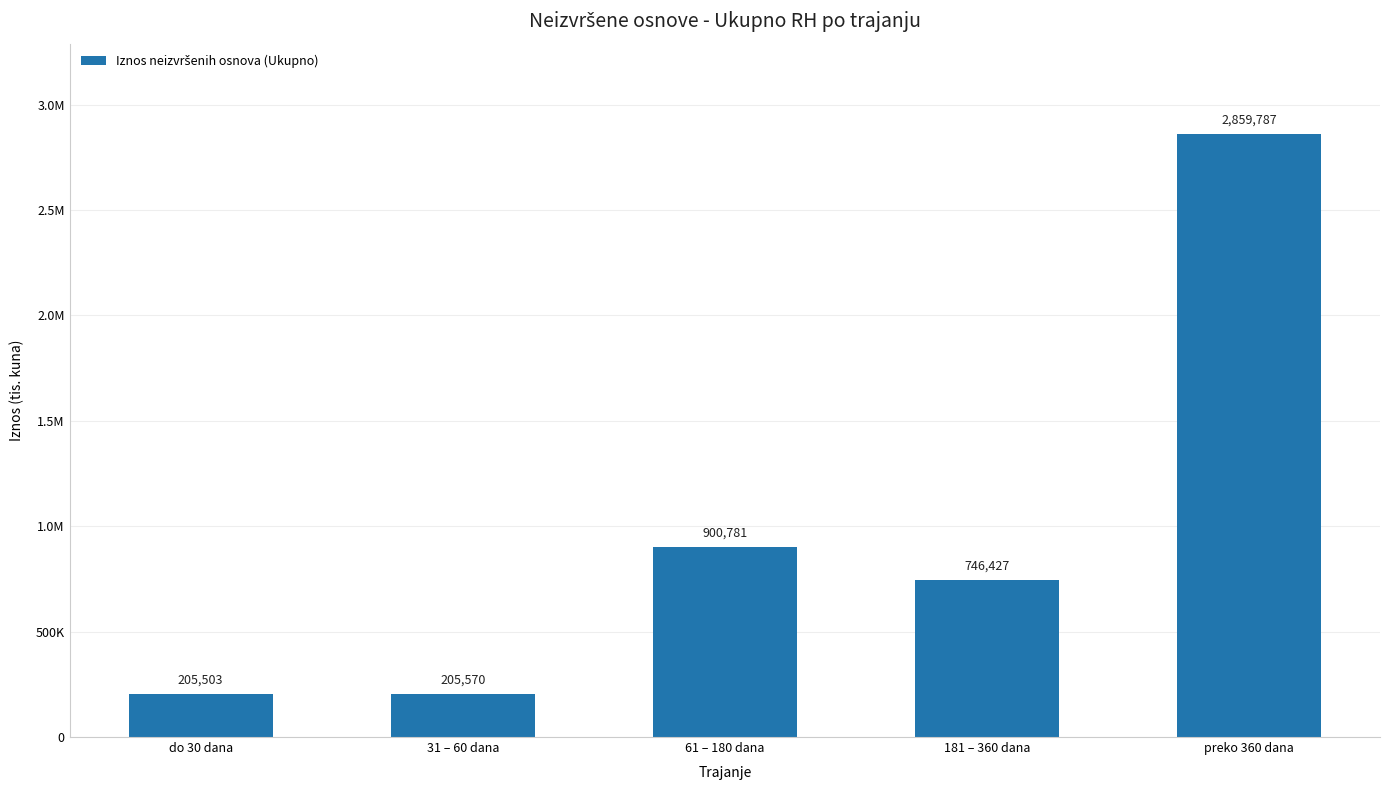

Rank the categories by value from highest to lowest.

preko 360 dana, 61 – 180 dana, 181 – 360 dana, 31 – 60 dana, do 30 dana